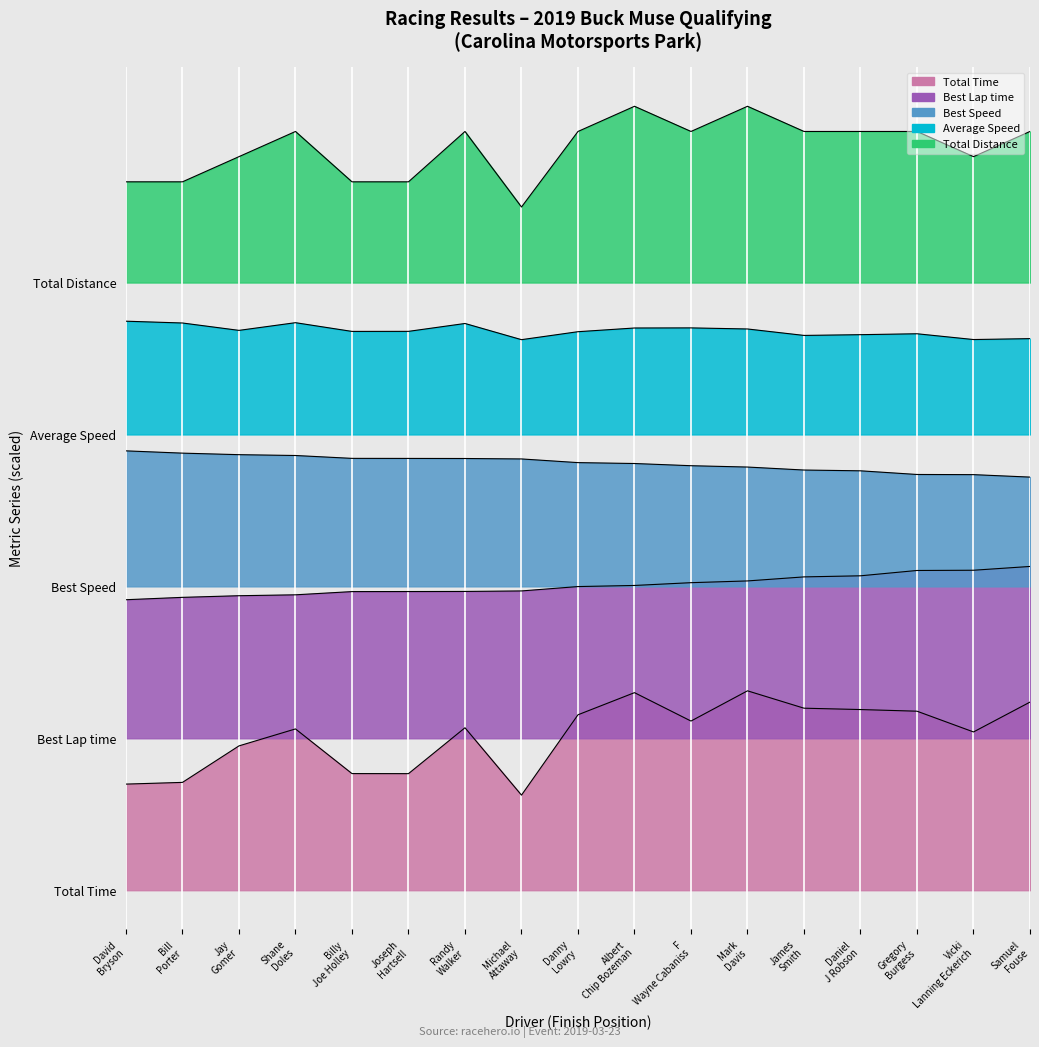

Between David Bryson and Danny Lowry, which is larger?

Danny Lowry